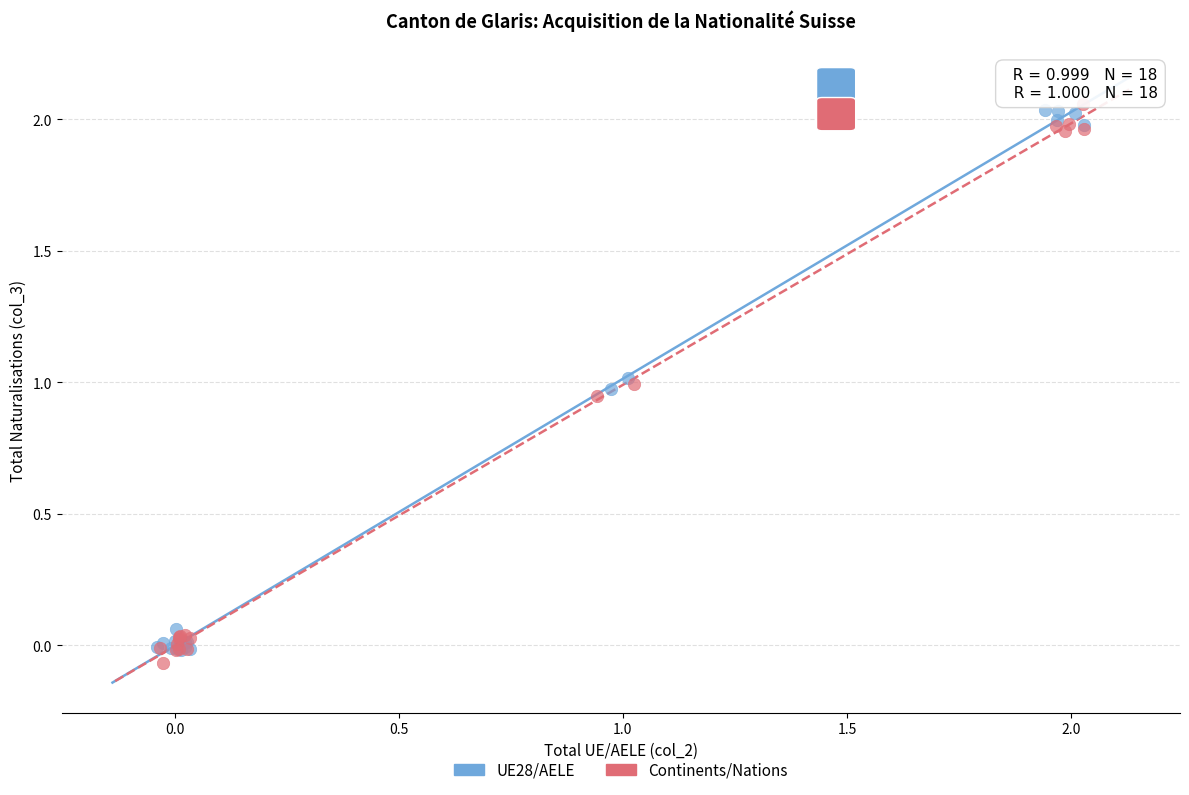

Which series reaches the minimum Y coordinate?

Continents/Nations